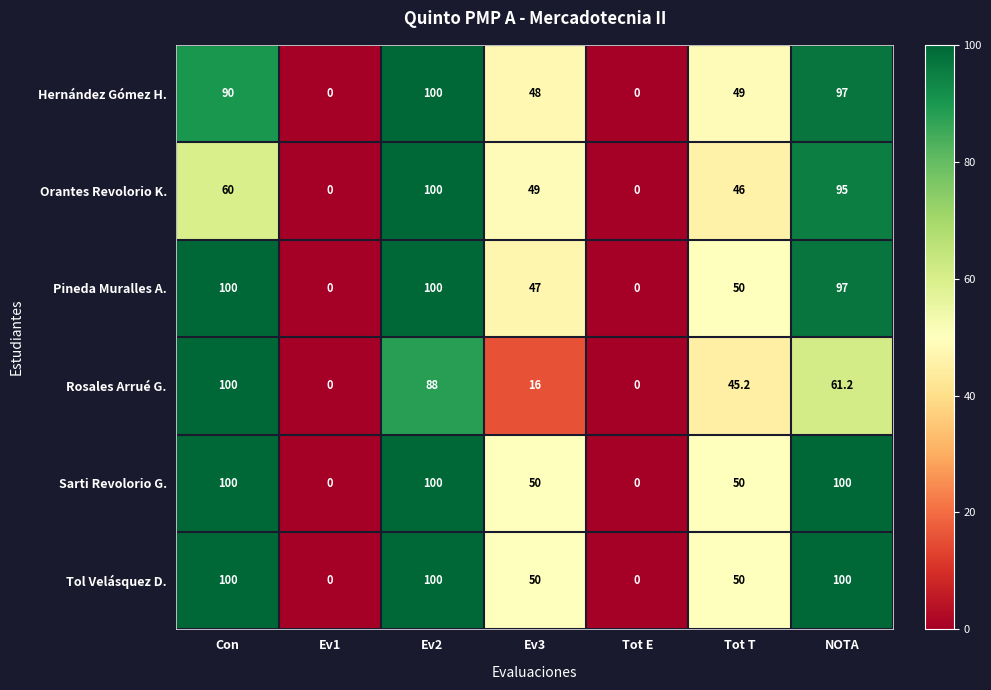

What is the spread (max minus min) of values at Con?

40.0